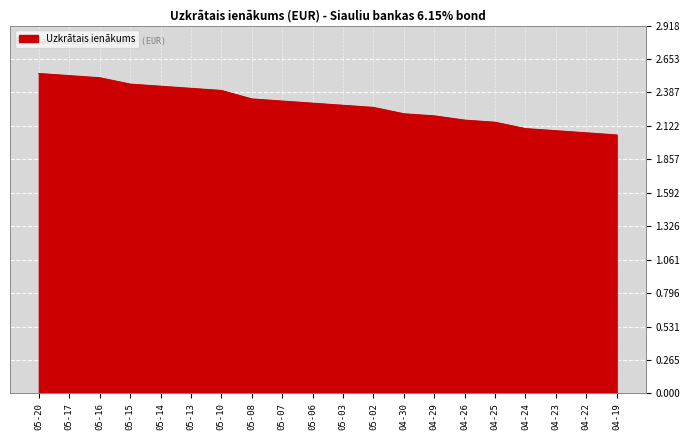

Does the chart display data point markers on the line(s)?

No